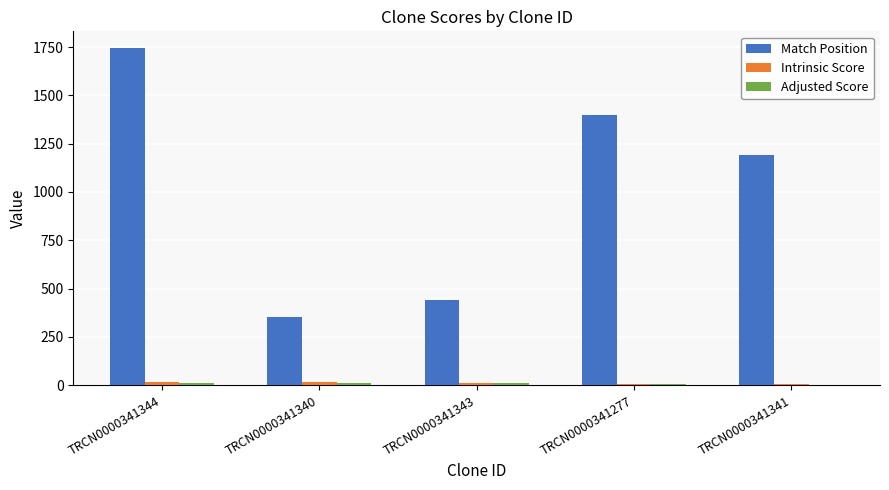

Are the bars grouped side by side (vs. stacked)?

Yes